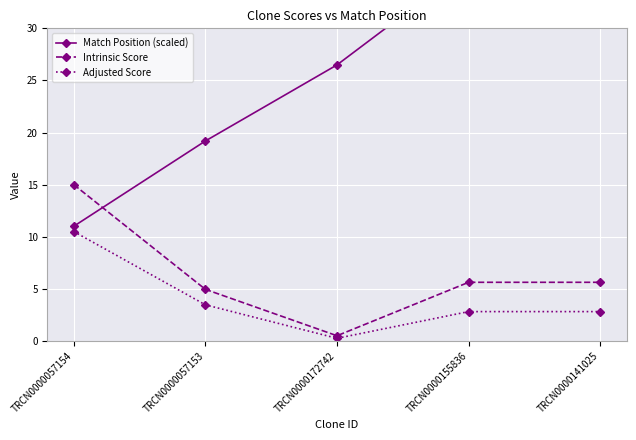

What is the average value of the Adjusted Score series?

4.0